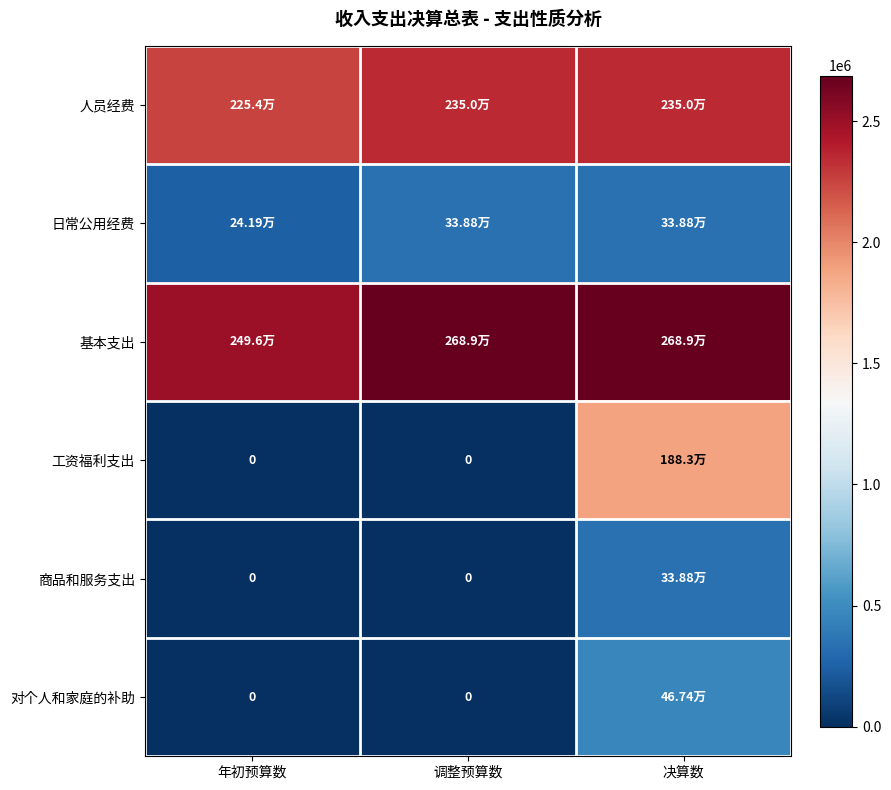

At which label is 商品和服务支出 closest to 169384?

年初预算数